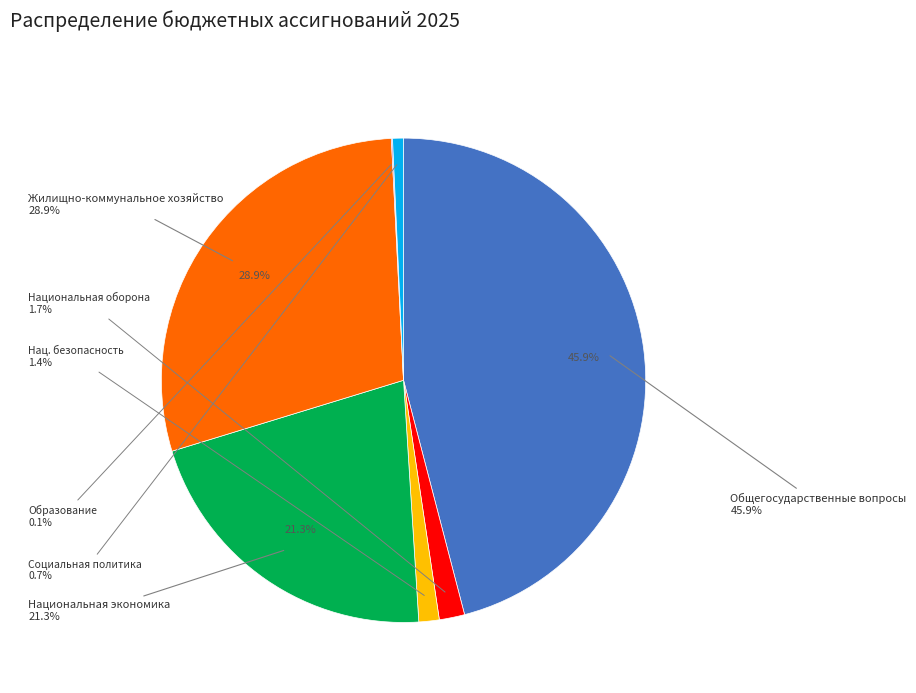

How many segments does this pie chart have?

7